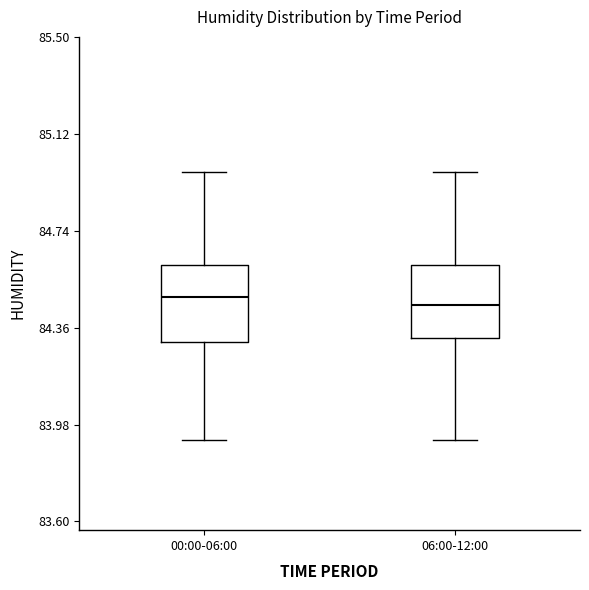

Reading left to right, transcribe this box plot: for each box, give where its median line is, the range the box spans, and where its two whiskers end, as read against the y-axis. The values are not printed on the chart, so give them approximately, as read against the axis.

00:00-06:00: median 84.50, box 84.30 to 84.60, whiskers 83.90 to 84.95
06:00-12:00: median 84.45, box 84.30 to 84.60, whiskers 83.90 to 84.95